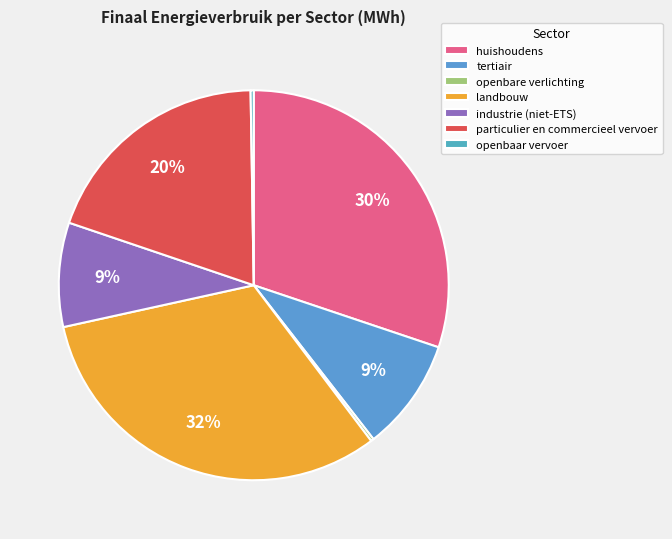

What is the ratio of the value at landbouw to the value at industrie (niet-ETS)?

3.7